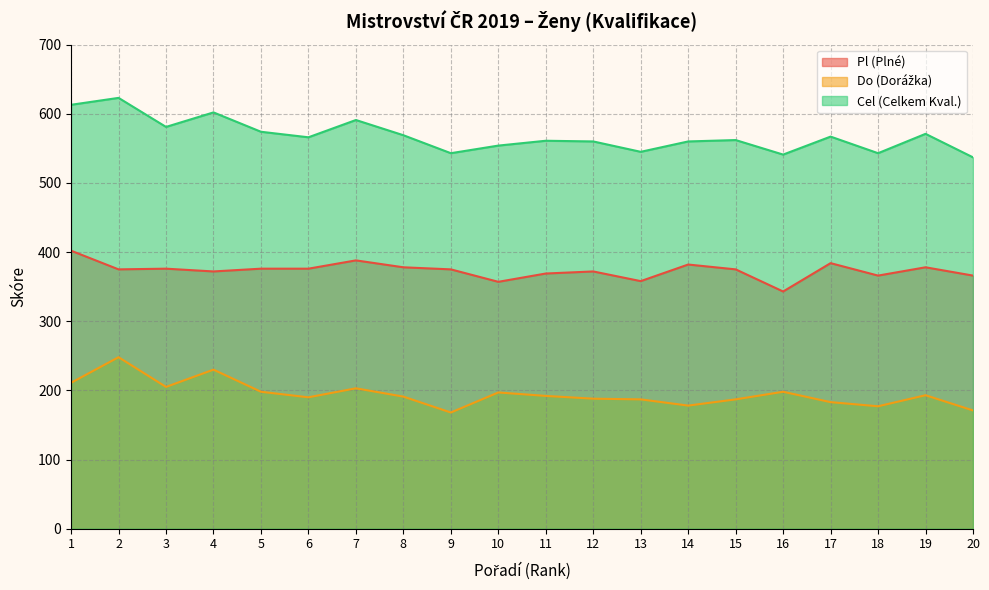

True or false: Cel (Celkem Kval.) has a value of 331 at 6.

False